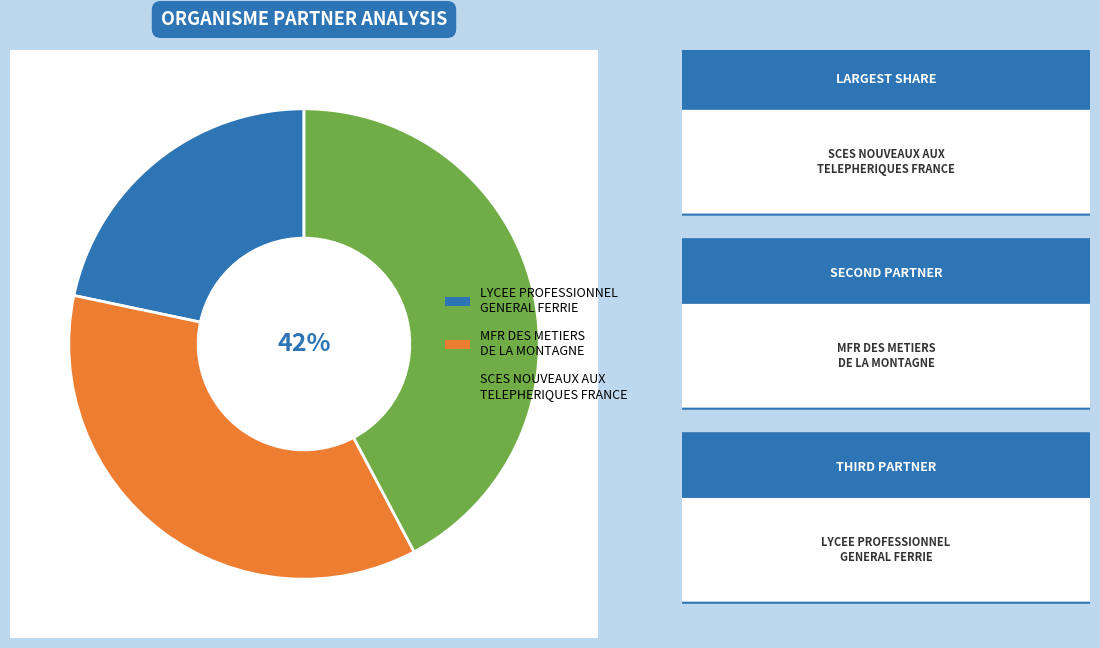

To the nearest percent, what is the combined percentage of SCES NOUVEAUX AUX
TELEPHERIQUES FRANCE and MFR DES METIERS
DE LA MONTAGNE?

78%